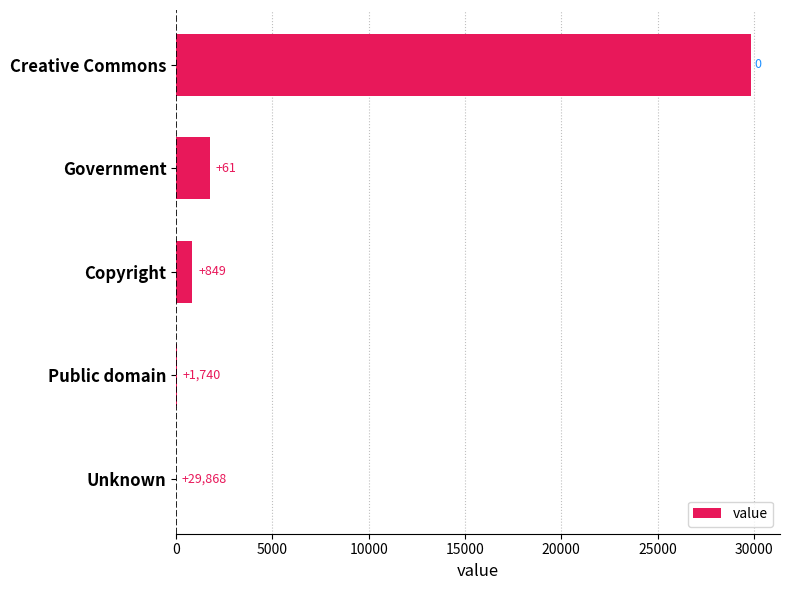

How many categories are shown in the chart?

5